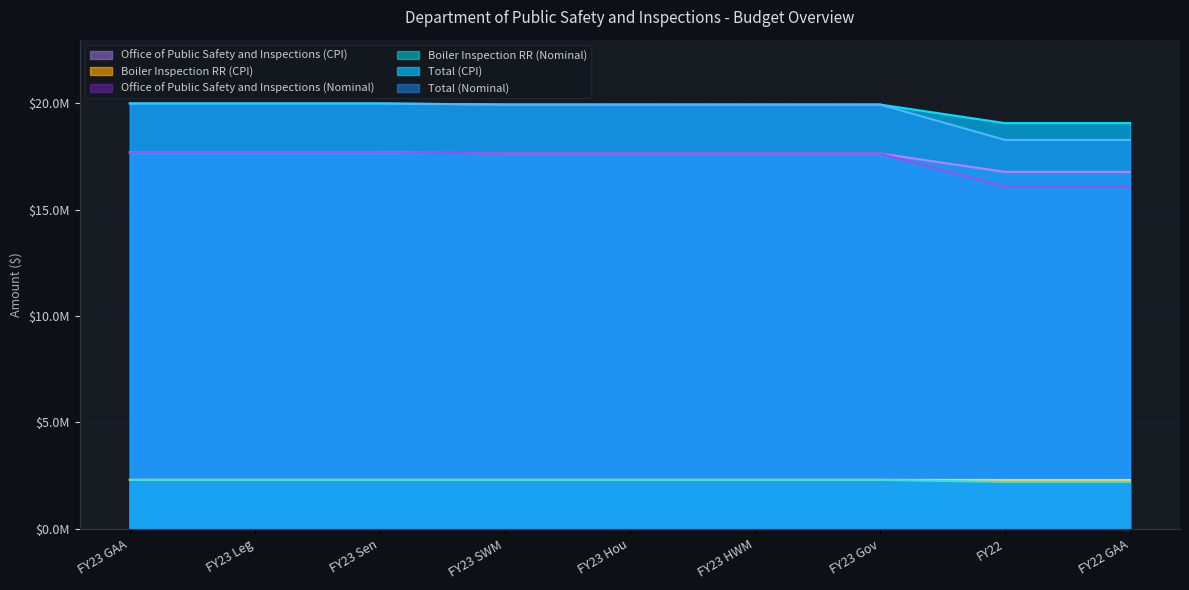

What is the maximum value for Total (CPI)?

19999017